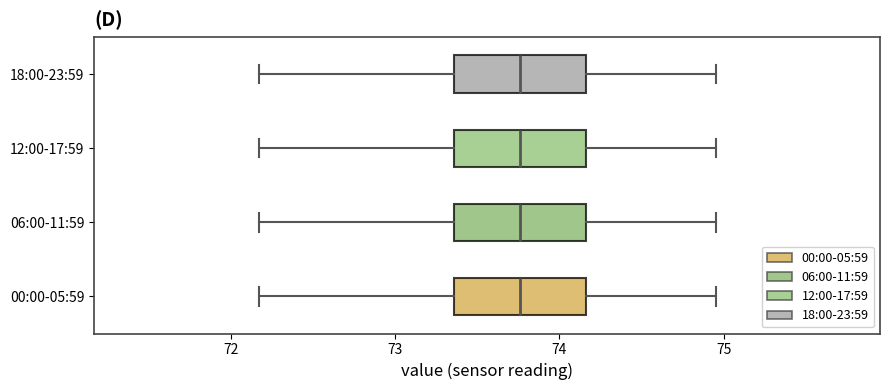

Reading bottom to top, read every box against the x-axis: the position of its median line, the range the box covers, and the ends of its whiskers. The values are not printed on the chart, so give them approximately, as read against the axis.

00:00-05:59: median 73.8, box 73.4 to 74.2, whiskers 72.2 to 75.0
06:00-11:59: median 73.8, box 73.4 to 74.2, whiskers 72.2 to 75.0
12:00-17:59: median 73.8, box 73.4 to 74.2, whiskers 72.2 to 75.0
18:00-23:59: median 73.8, box 73.4 to 74.2, whiskers 72.2 to 75.0